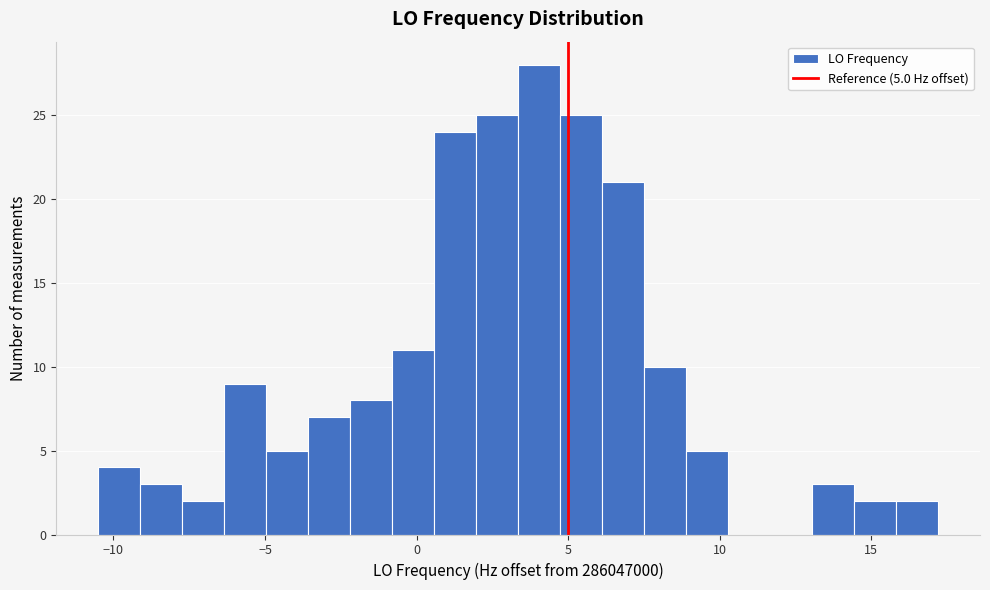

Read against the x-axis, roughly where is the centre of the tallest bar?

4.0